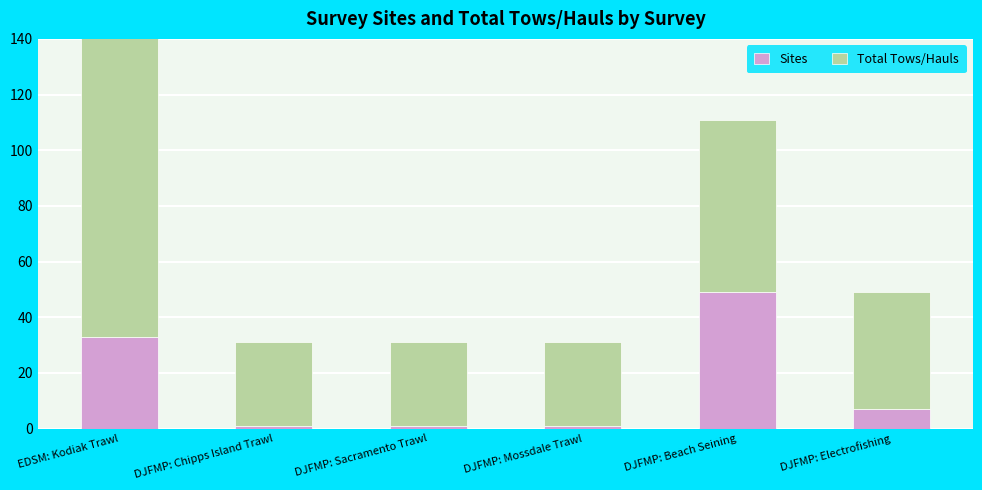

What is the smallest value displayed?

1